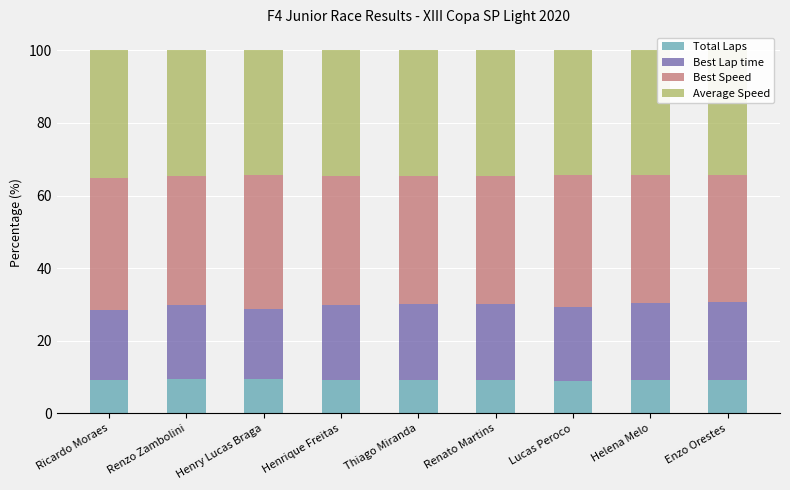

Reading right to left, extract all data points from this chart.

Total Laps: 9.2	9.1	9.0	9.1	9.1	9.1	9.4	9.4	9.2
Best Lap time: 21.6	21.3	20.3	21.0	20.9	20.8	19.4	20.4	19.1
Best Speed: 35.0	35.2	36.3	35.3	35.5	35.6	36.8	35.6	36.4
Average Speed: 34.3	34.3	34.4	34.5	34.5	34.5	34.4	34.6	35.3